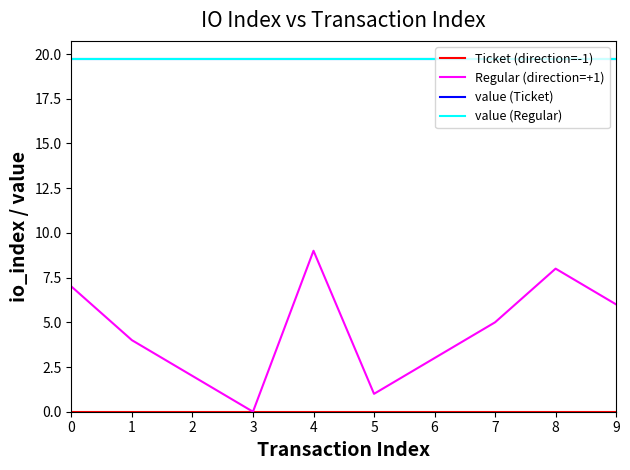

True or false: Regular (direction=+1) and Ticket (direction=-1) cross at least once.

False